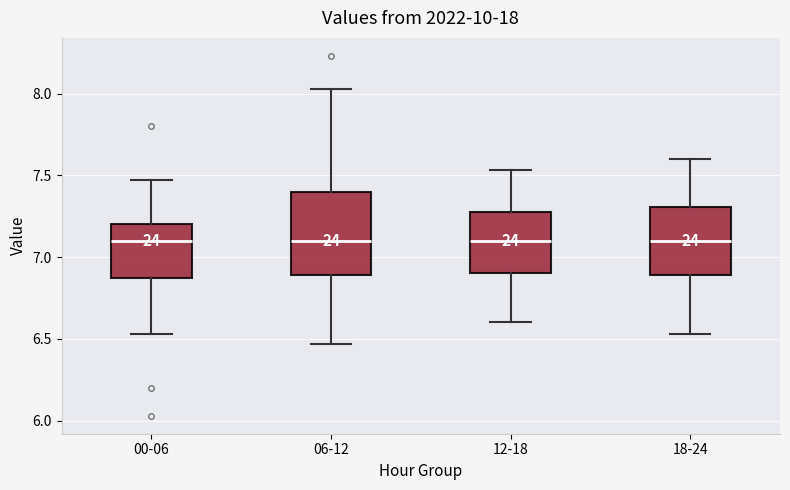

Reading left to right, transcribe this box plot: for each box, give where its median line is, the range the box spans, and where its two whiskers end, as read against the y-axis. The values are not printed on the chart, so give them approximately, as read against the axis.

00-06: median 7.10, box 6.85 to 7.20, whiskers 6.55 to 7.45
06-12: median 7.10, box 6.90 to 7.40, whiskers 6.45 to 8.05
12-18: median 7.10, box 6.90 to 7.30, whiskers 6.60 to 7.55
18-24: median 7.10, box 6.90 to 7.30, whiskers 6.55 to 7.60